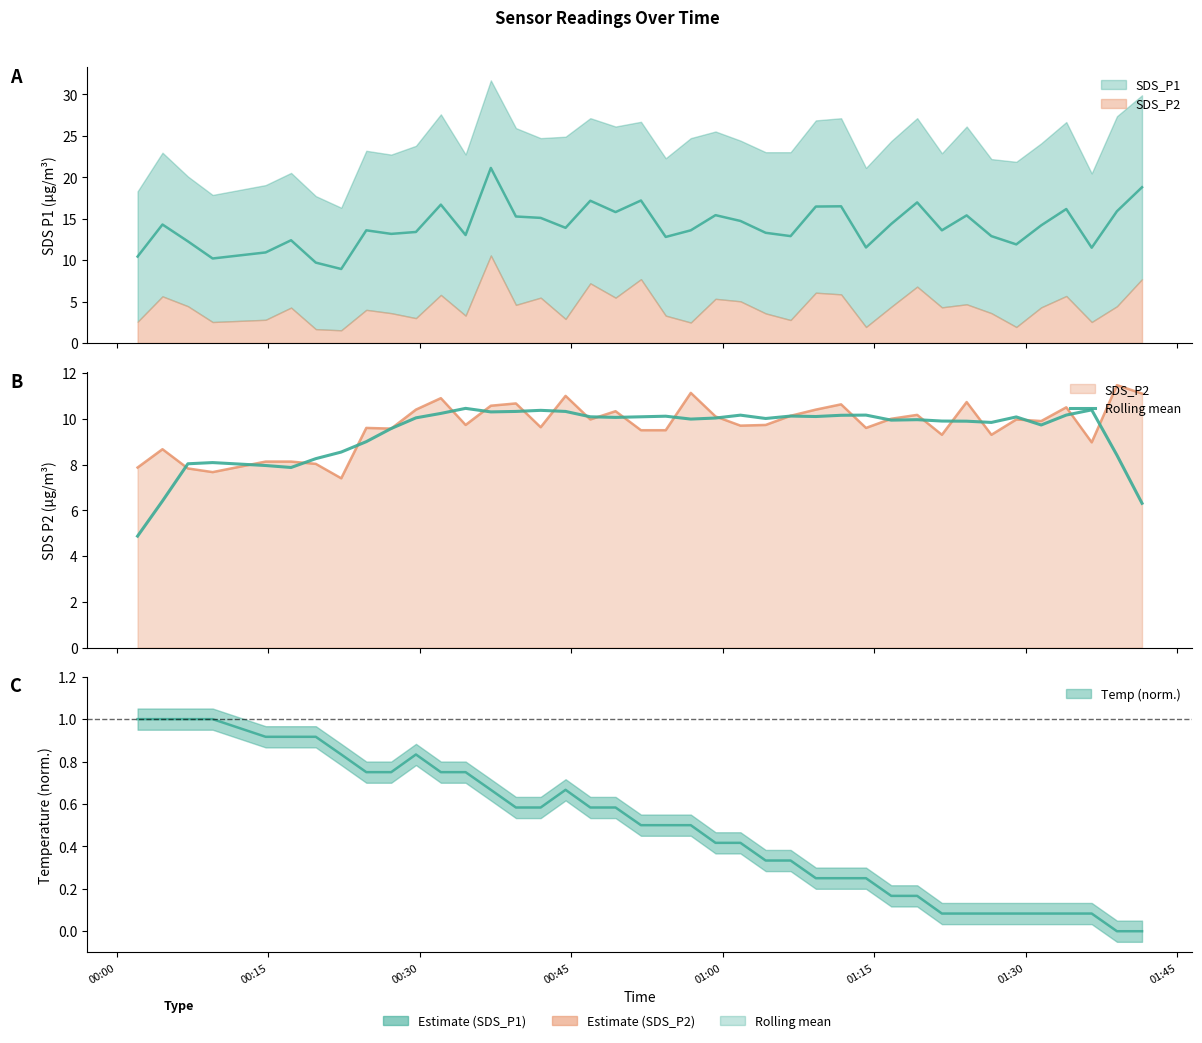

Reading left to right, extract all data points from this chart.

4.9	6.4	8.0	8.1	8.0	7.9	8.3	8.5	9.0	9.6	10.0	10.2	10.5	10.3	10.3	10.4	10.3	10.1	10.1	10.1	10.1	10.0	10.0	10.2	10.0	10.1	10.1	10.2	10.2	9.9	10.0	9.9	9.9	9.8	10.1	9.7	10.2	10.4	8.4	6.3